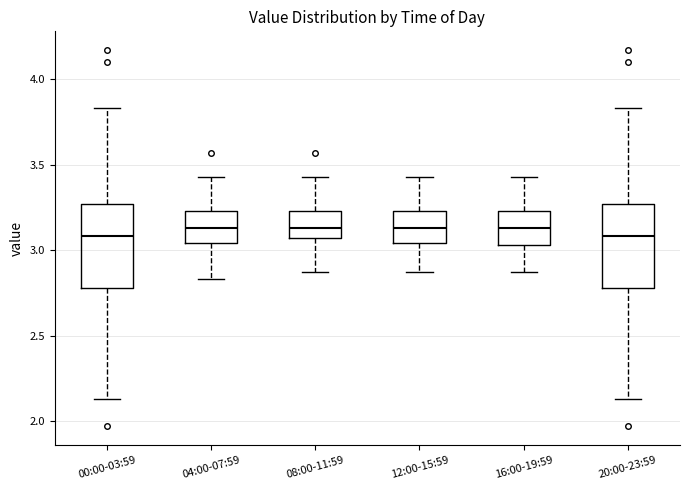

Reading left to right, read every box against the y-axis: the position of its median line, the range the box covers, and the ends of its whiskers. The values are not printed on the chart, so give them approximately, as read against the axis.

00:00-03:59: median 3.10, box 2.80 to 3.25, whiskers 2.15 to 3.85
04:00-07:59: median 3.15, box 3.05 to 3.25, whiskers 2.85 to 3.45
08:00-11:59: median 3.15, box 3.05 to 3.25, whiskers 2.85 to 3.45
12:00-15:59: median 3.15, box 3.05 to 3.25, whiskers 2.85 to 3.45
16:00-19:59: median 3.15, box 3.05 to 3.25, whiskers 2.85 to 3.45
20:00-23:59: median 3.10, box 2.80 to 3.25, whiskers 2.15 to 3.85